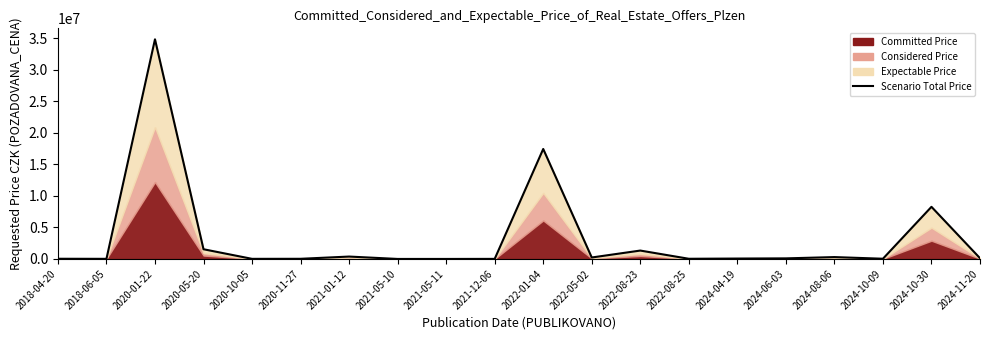

Where is the first local maximum?

2020-01-22